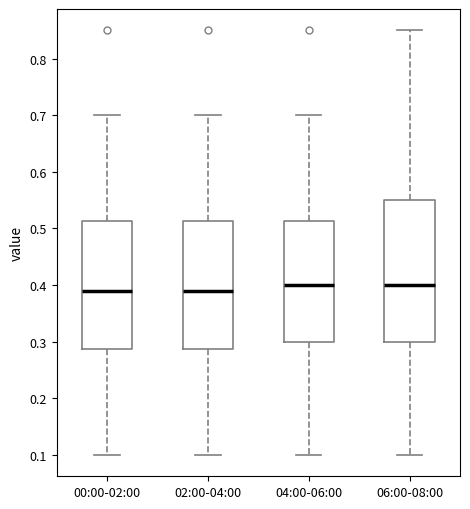

Reading left to right, transcribe this box plot: for each box, give where its median line is, the range the box spans, and where its two whiskers end, as read against the y-axis. The values are not printed on the chart, so give them approximately, as read against the axis.

00:00-02:00: median 0.39, box 0.29 to 0.51, whiskers 0.10 to 0.70
02:00-04:00: median 0.39, box 0.29 to 0.51, whiskers 0.10 to 0.70
04:00-06:00: median 0.40, box 0.30 to 0.51, whiskers 0.10 to 0.70
06:00-08:00: median 0.40, box 0.30 to 0.55, whiskers 0.10 to 0.85